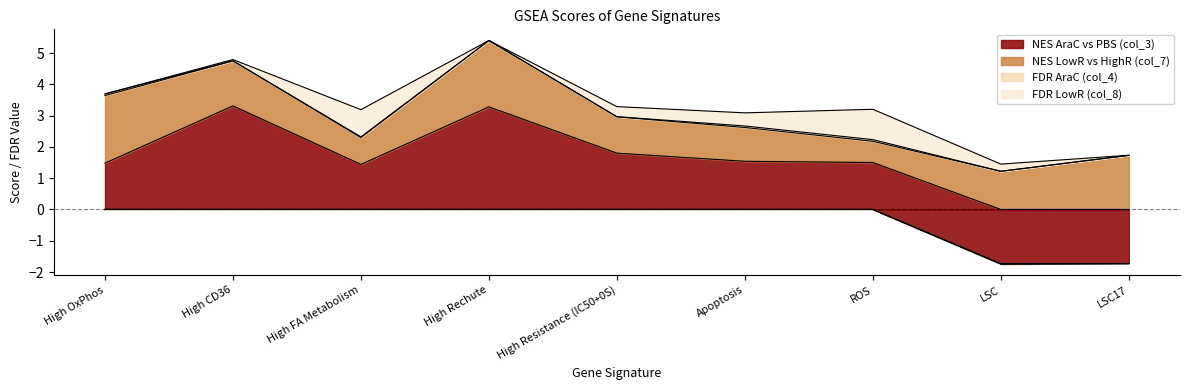

After their last crossing, which series has the higher values: FDR LowR (col_8) or NES AraC vs PBS (col_3)?

FDR LowR (col_8)